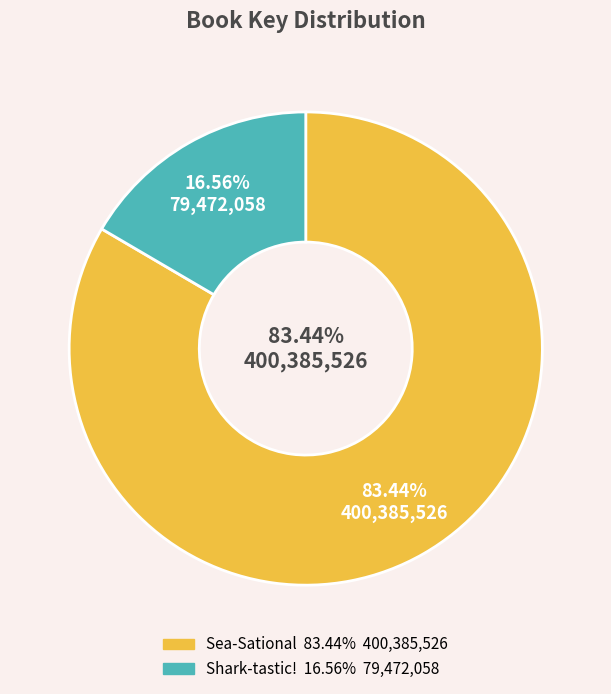

The Shark-tastic! slice represents 28% of the pie. True or false?

False